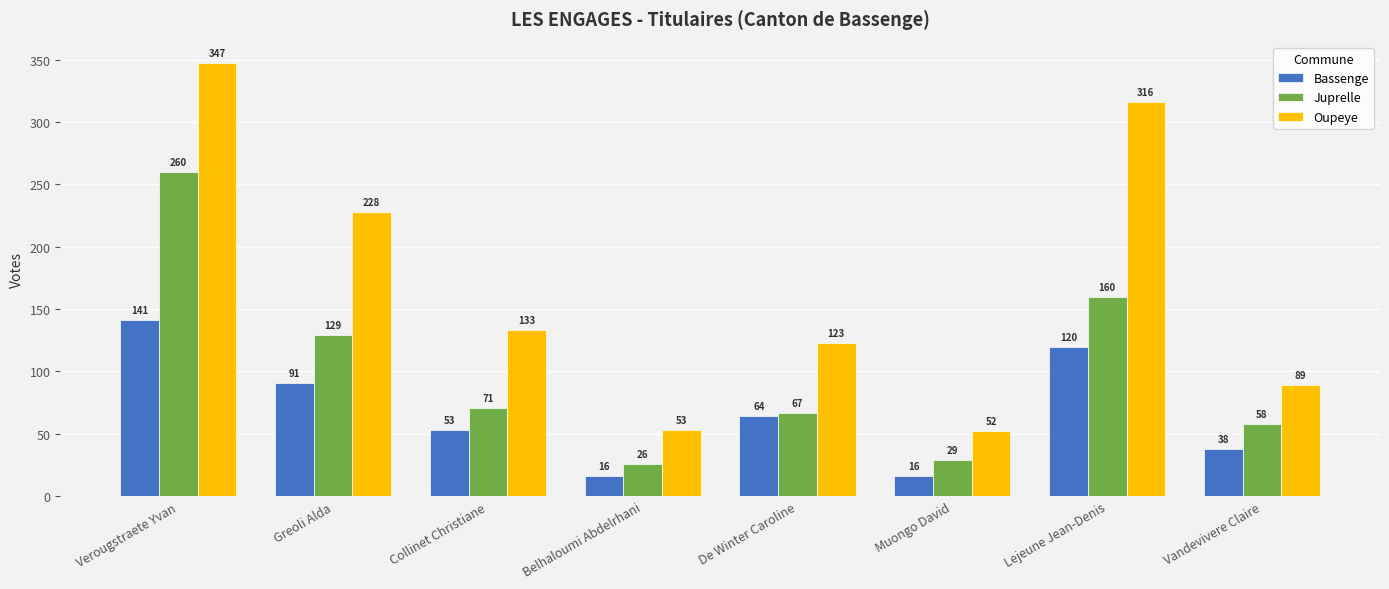

Which label corresponds to the largest value in the chart?

Verougstraete Yvan